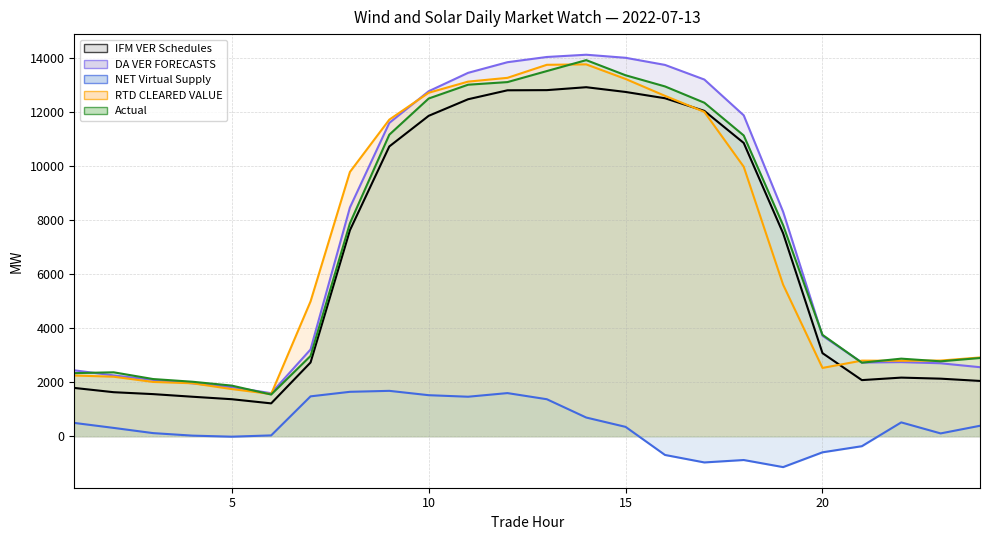

Reading left to right, what are all the values shown in this chart?

IFM VER Schedules: 1=1788.4	2=1630.1	3=1559.5	4=1462.5	5=1370.5	6=1216.6	7=2730.4	8=7627.6	9=10728.4	10=11862.1	11=12475.3	12=12806.7	13=12813.1	14=12921.2	15=12745.6	16=12512.7	17=12045.0	18=10857.8	19=7514.8	20=3076.7	21=2077.8	22=2170.4	23=2131.5	24=2047.3
DA VER FORECASTS: 1=2440.7	2=2251.8	3=2084.4	4=1959.5	5=1819.2	6=1593.1	7=3212.1	8=8468.8	9=11599.1	10=12772.0	11=13453.0	12=13846.6	13=14040.4	14=14123.6	15=14010.2	16=13746.8	17=13205.0	18=11880.0	19=8310.5	20=3720.7	21=2728.6	22=2744.6	23=2701.1	24=2555.5
NET Virtual Supply: 1=493.0	2=308.4	3=115.9	4=22.3	5=-16.2	6=30.8	7=1476.7	8=1644.6	9=1680.3	10=1519.4	11=1462.9	12=1597.1	13=1370.3	14=692.5	15=346.6	16=-692.5	17=-970.0	18=-880.2	19=-1142.7	20=-595.1	21=-368.7	22=512.5	23=104.7	24=387.6
RTD CLEARED VALUE: 1=2248.0	2=2203.6	3=2010.2	4=1961.0	5=1746.3	6=1563.4	7=4991.9	8=9785.0	9=11720.7	10=12716.4	11=13128.1	12=13268.3	13=13750.7	14=13766.6	15=13226.5	16=12601.7	17=12007.3	18=9977.1	19=5612.0	20=2528.5	21=2799.7	22=2792.9	23=2801.7	24=2916.1
Actual: 1=2336.1	2=2367.1	3=2117.6	4=2017.7	5=1874.1	6=1543.6	7=2971.7	8=7885.1	9=11163.8	10=12503.0	11=13013.6	12=13110.8	13=13519.0	14=13923.6	15=13363.1	16=12950.5	17=12347.1	18=11134.3	19=7811.8	20=3753.1	21=2722.5	22=2872.4	23=2773.3	24=2896.5